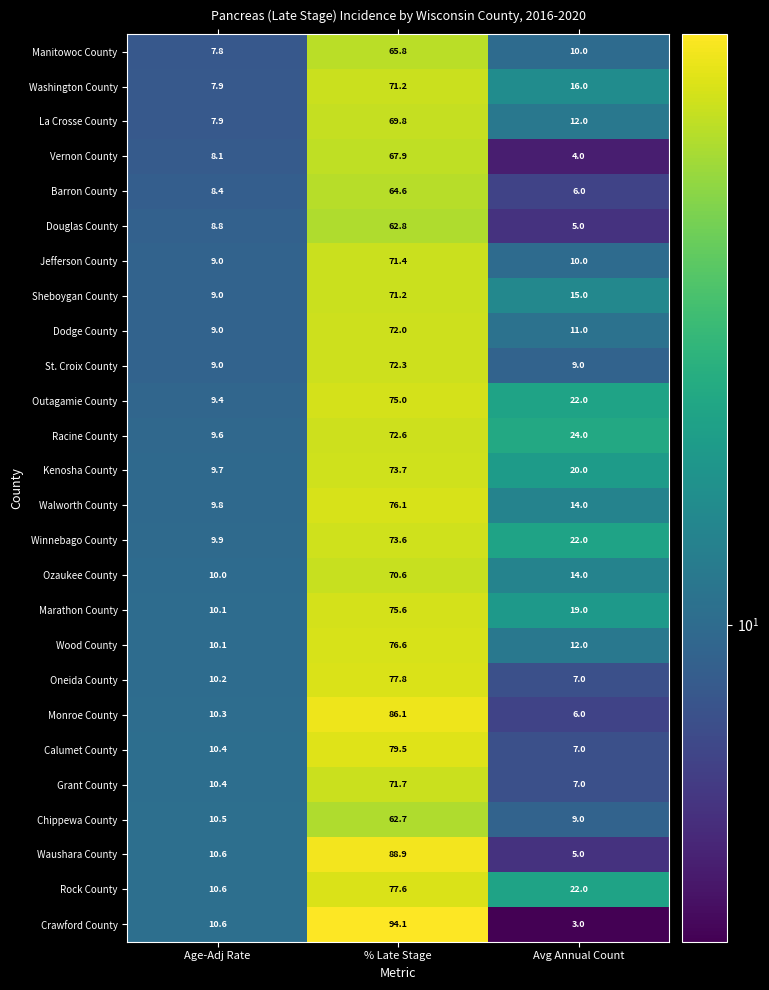

What is the total value across all series at Avg Annual Count?

311.0